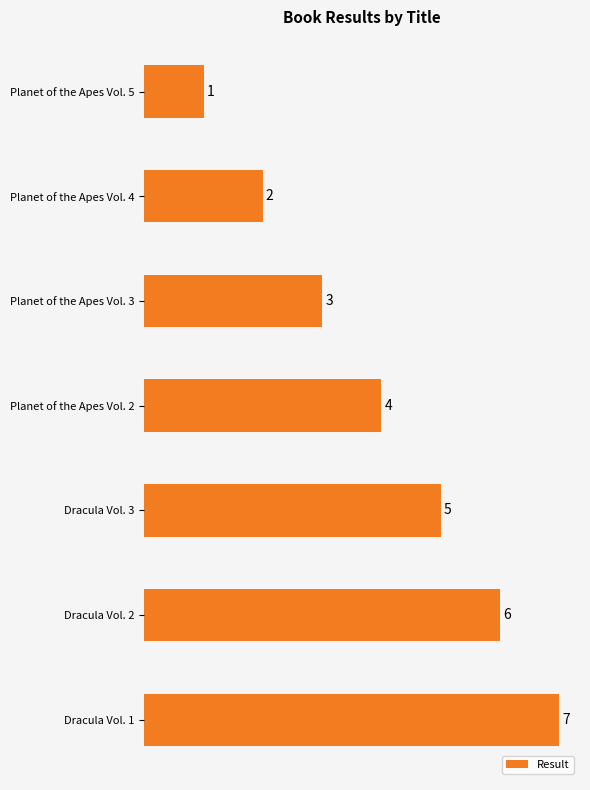

How many series are shown in this chart?

1